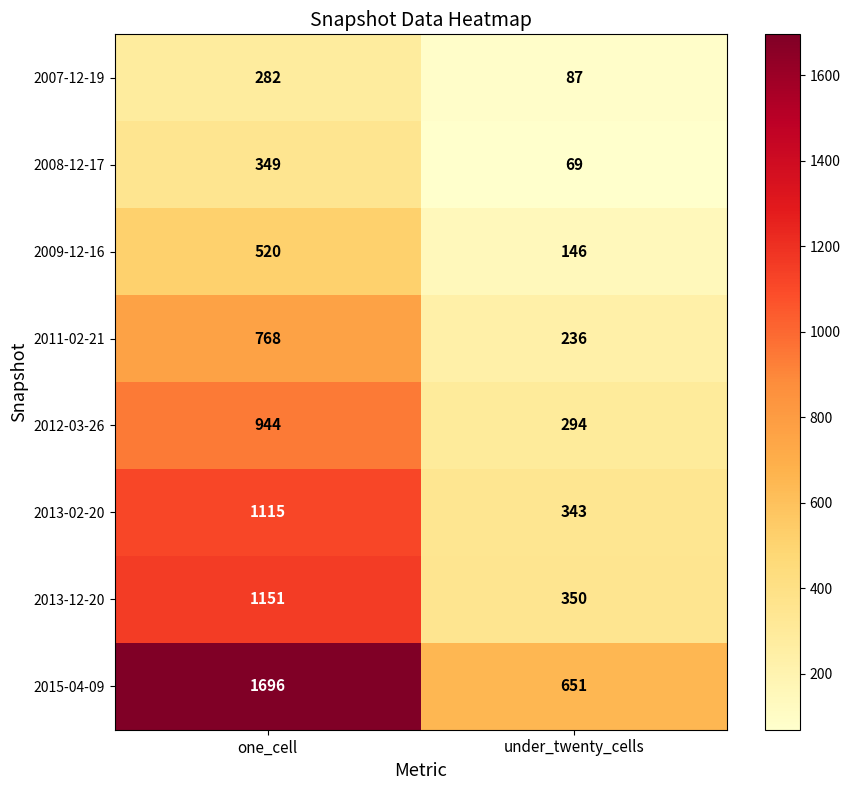

What is the smallest value displayed?

69